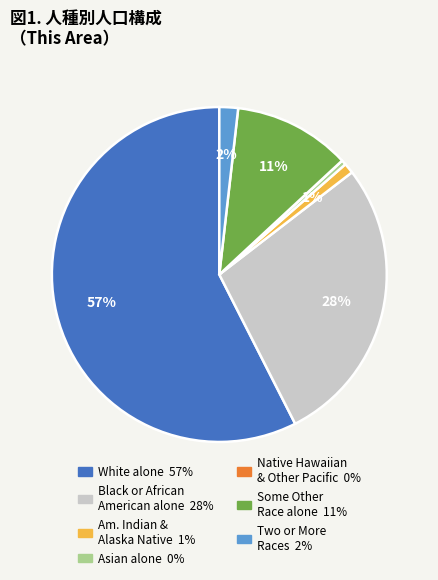

Is there any slice that represents more than half of the pie?

Yes